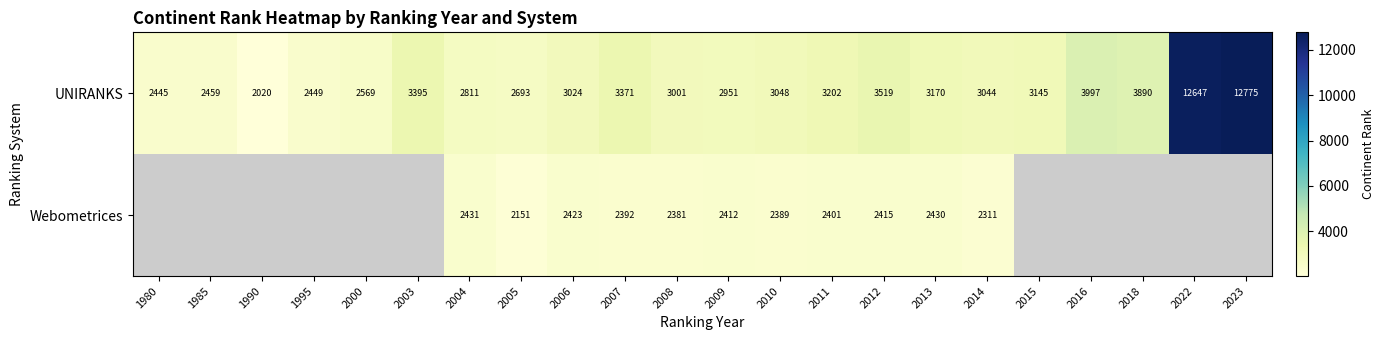

Which category has the highest value across all series?

2023